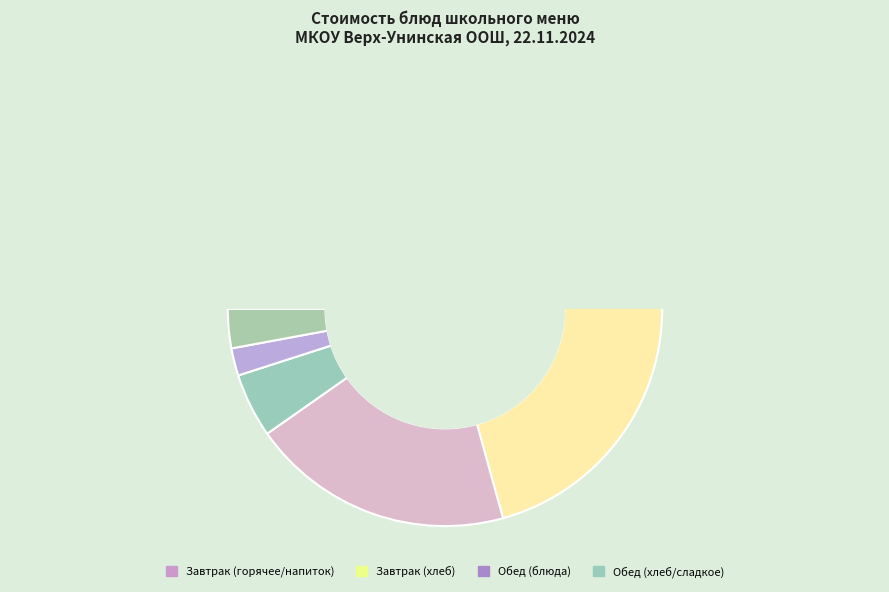

Is it true that Каша гречневая на молоке is 9% of the pie?

True